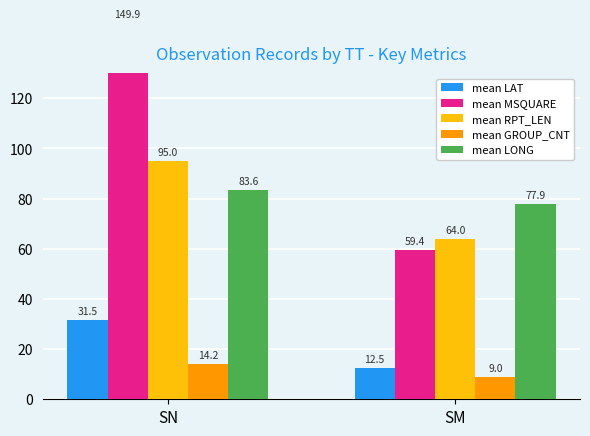

What is the spread (max minus min) of values at SN?

135.8